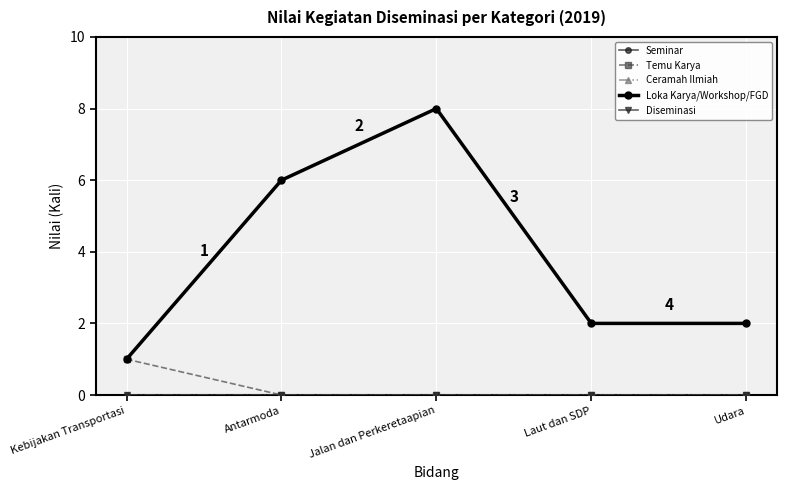

List the labels in order of Seminar value, smallest first.

Kebijakan Transportasi, Antarmoda, Jalan dan Perkeretaapian, Laut dan SDP, Udara